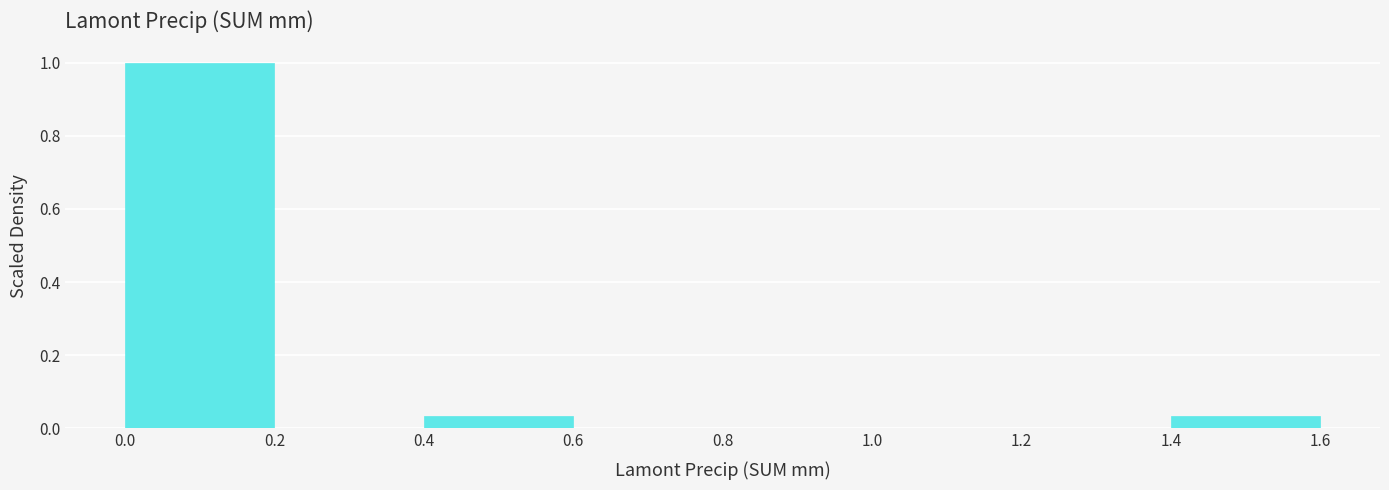

Reading left to right, list every bar in this chart as the range it spans on the x-axis followed by its height. The values are not printed on the chart, so give them approximately, as read against the axis.

0.0 to 0.2: 1.00
0.2 to 0.4: 0
0.4 to 0.6: 0.04
0.6 to 0.8: 0
0.8 to 1.0: 0
1.0 to 1.2: 0
1.2 to 1.4: 0
1.4 to 1.6: 0.04